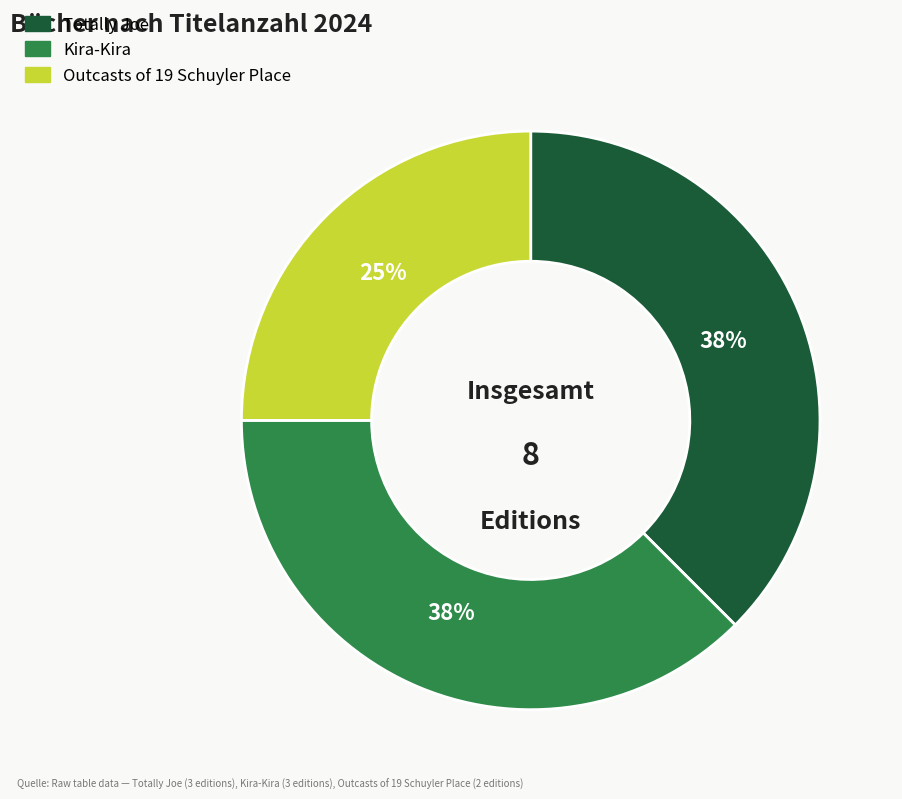

Is the sum of Totally Joe and Outcasts of 19 Schuyler Place greater than half?

Yes